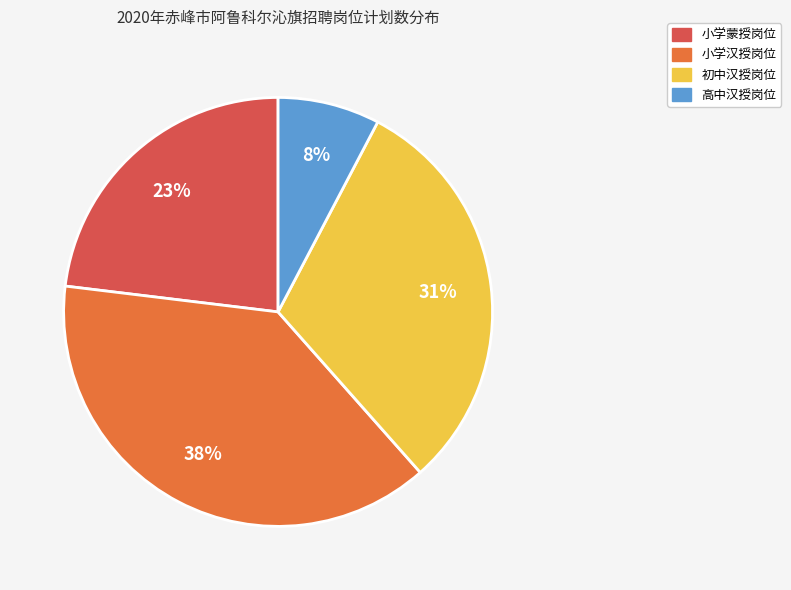

To the nearest percent, what is the average slice percentage?

25%